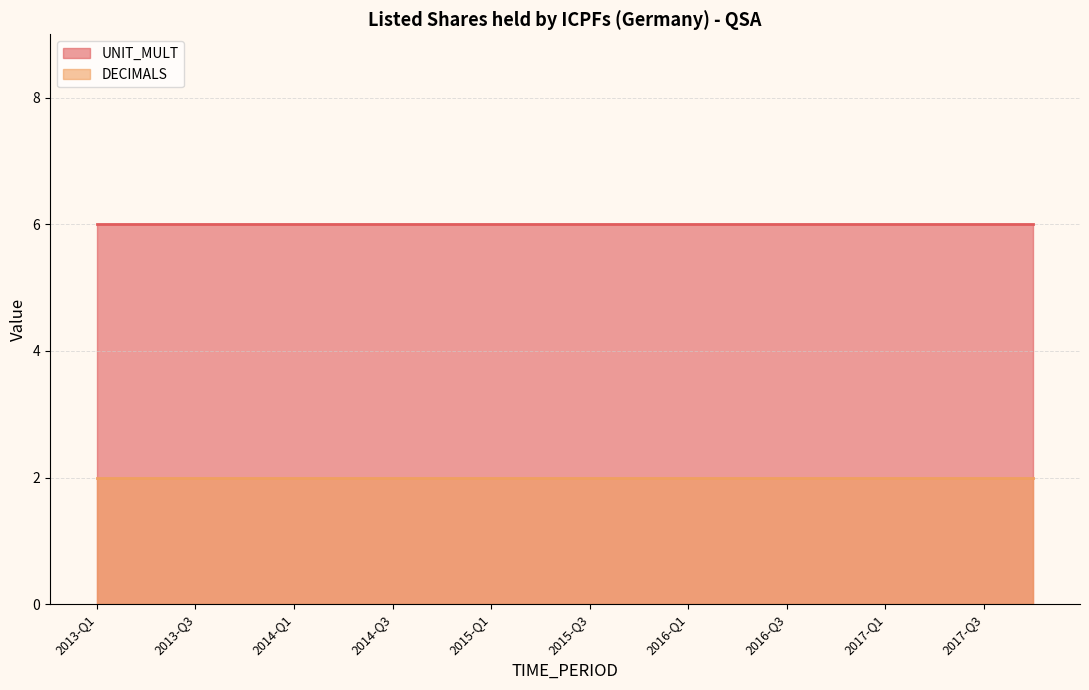

True or false: UNIT_MULT and DECIMALS intersect in this chart.

False